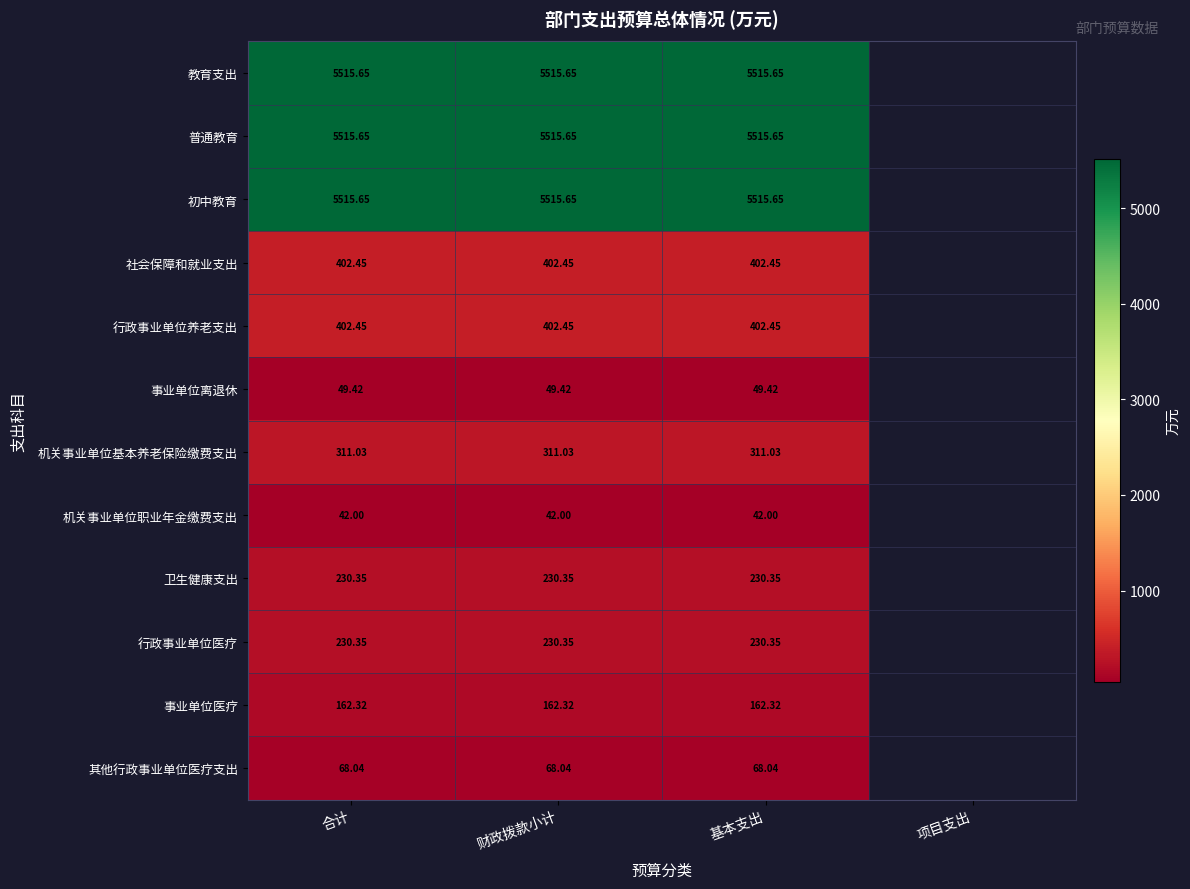

The value of 事业单位医疗 at 合计 is 94.7. True or false?

False